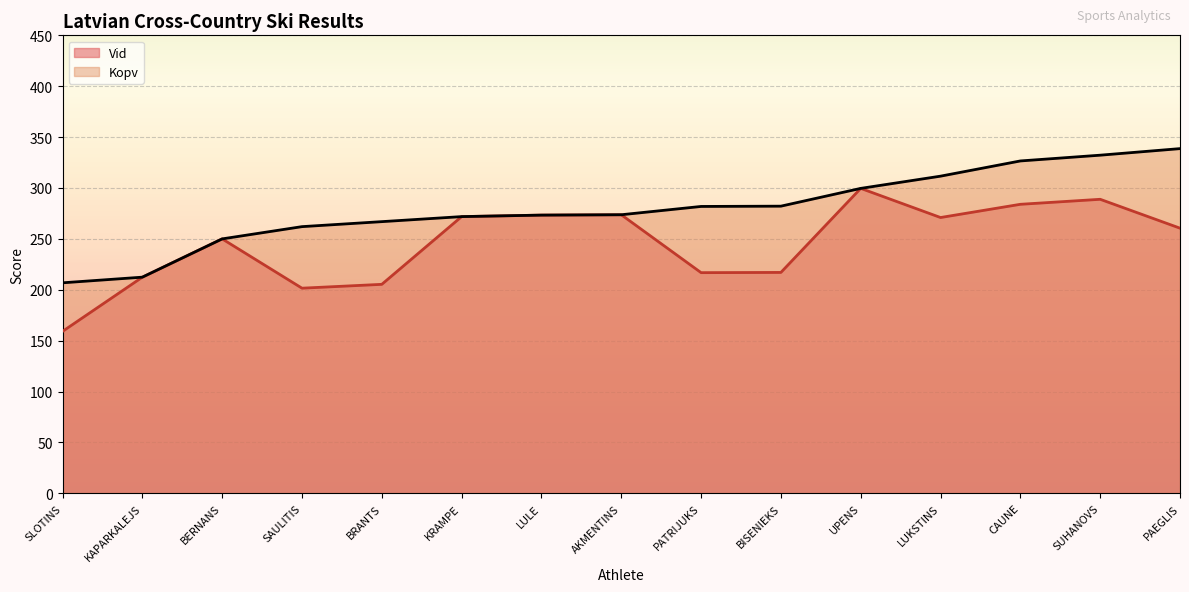

Reading left to right, extract all data points from this chart.

Vid: 159.1	212.4	250.0	201.6	205.3	271.9	273.4	273.7	216.8	217.0	299.6	271.0	284.0	288.9	260.5
Kopv: 206.8	212.4	250.0	262.0	266.9	271.9	273.4	273.7	281.9	282.1	299.6	311.6	326.6	332.2	338.7